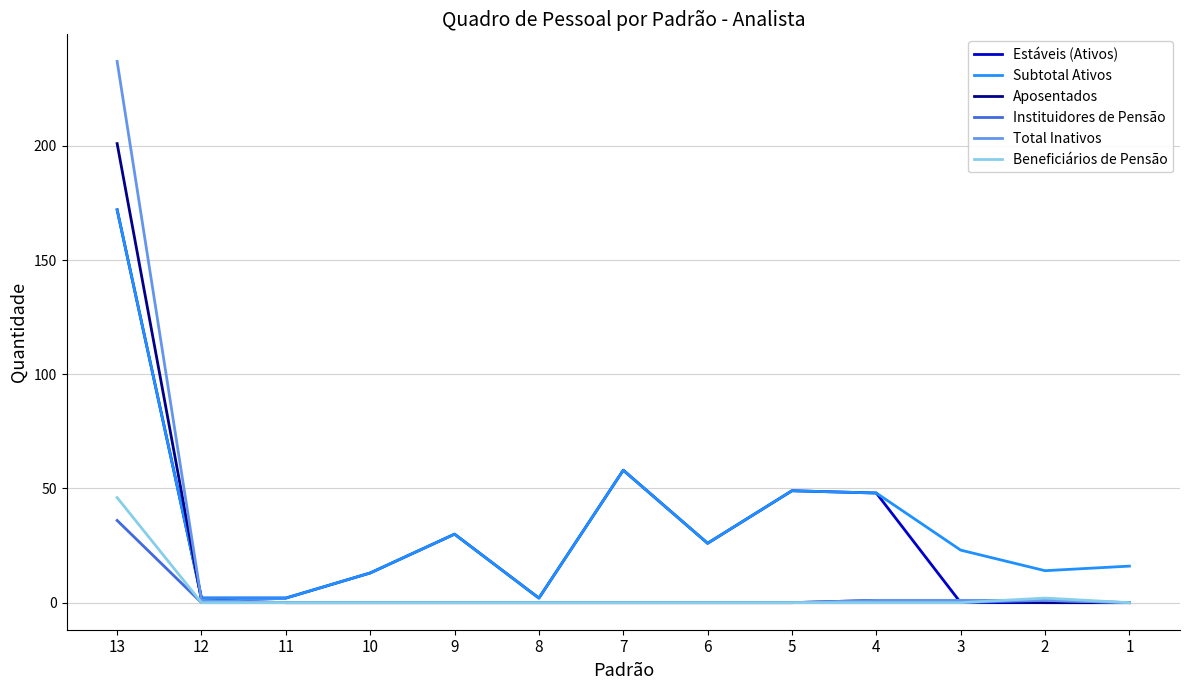

What is the total value across all series at 7?

116